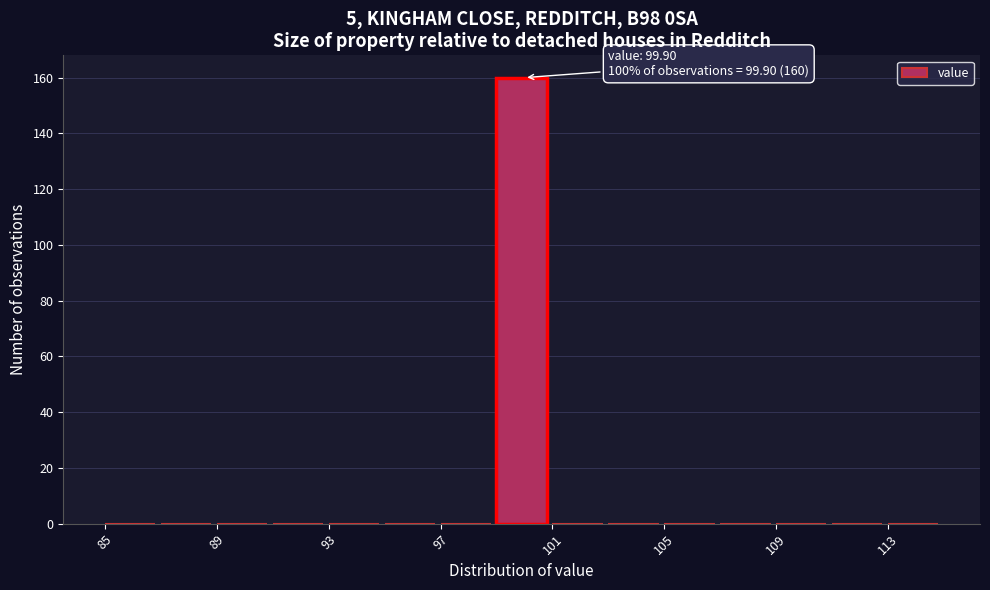

Which range on the x-axis has the tallest bar?

99 to 101